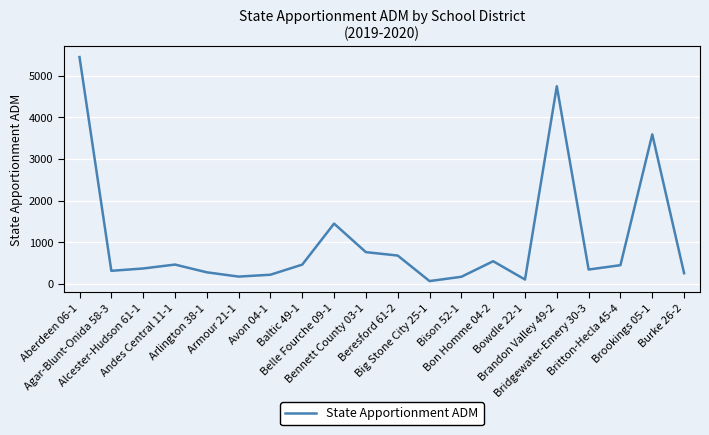

How many lines are shown in the chart?

1